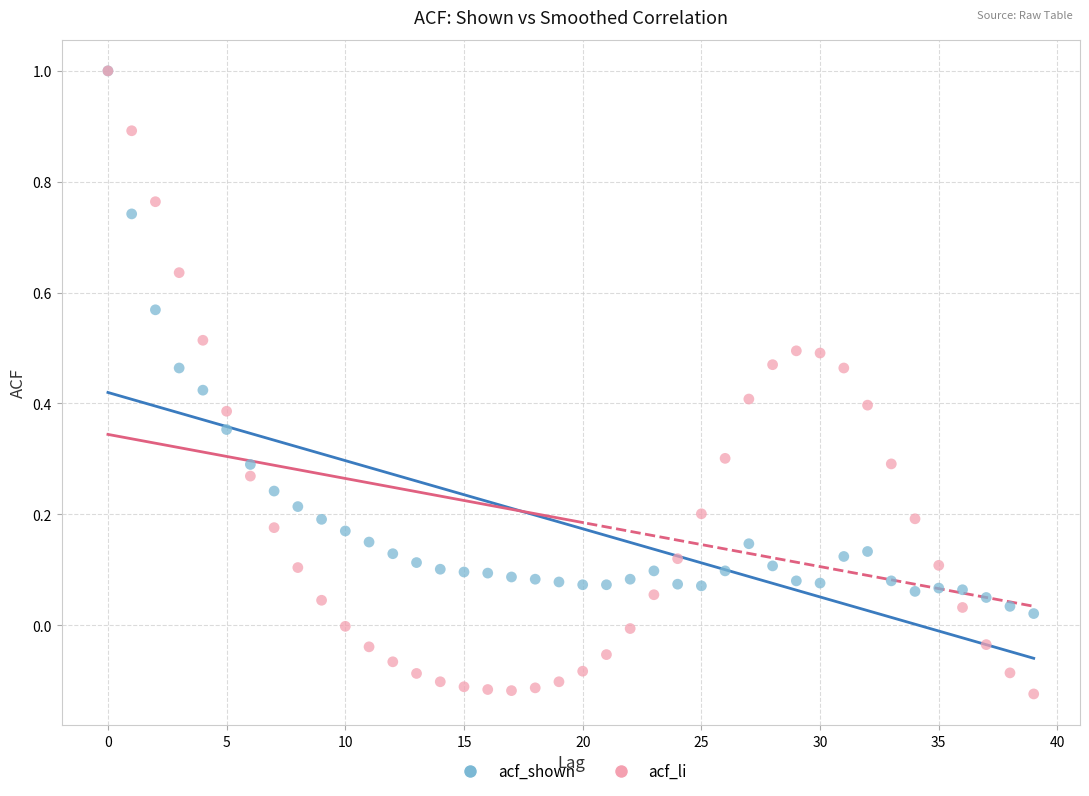

Which series reaches the minimum Y coordinate?

acf_li